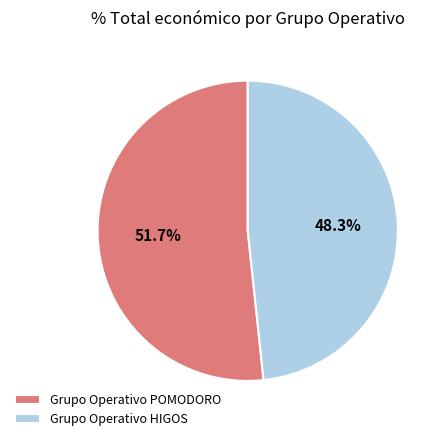

The Grupo Operativo HIGOS slice represents 48% of the pie. True or false?

True